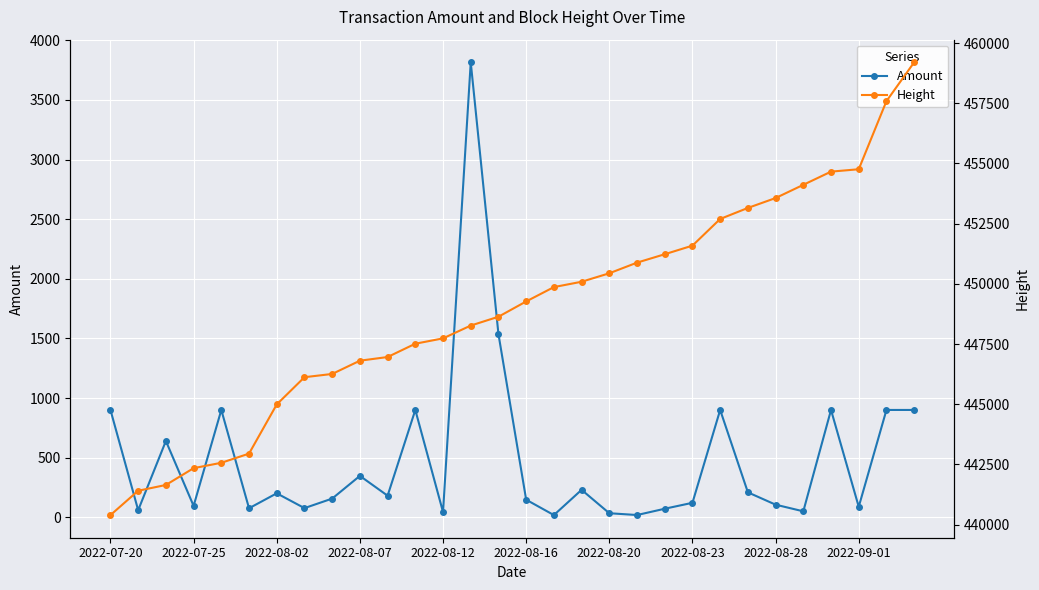

How many data points in Height are above 449269?

14